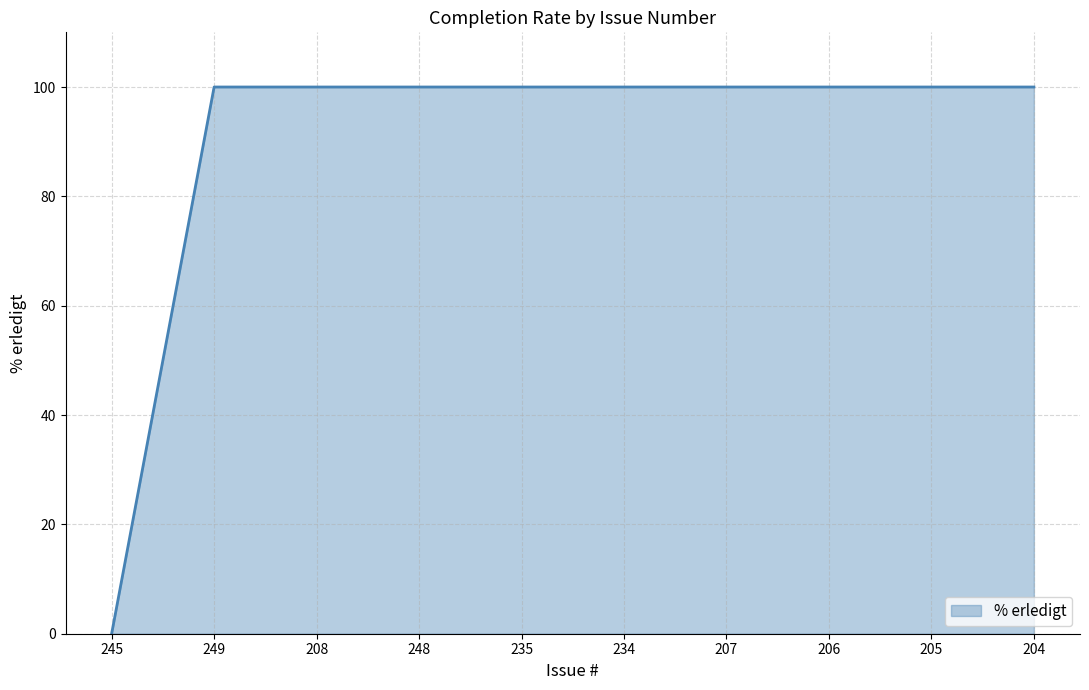

What position from the left is 204?

10